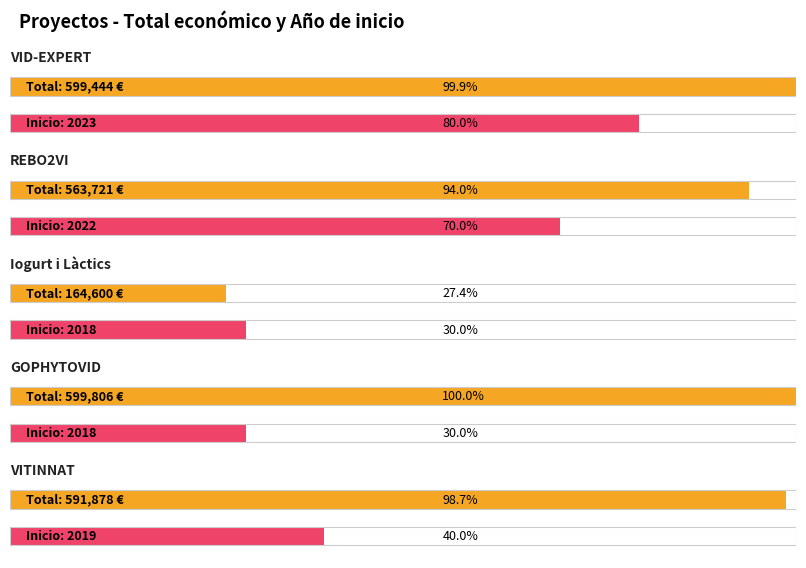

What is the difference between the second highest and second lowest values?

35723